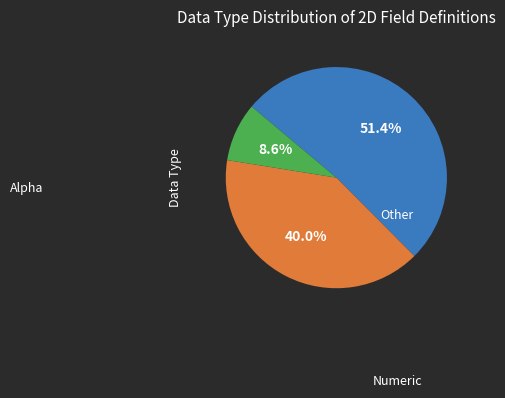

Is there any slice that represents more than half of the pie?

Yes